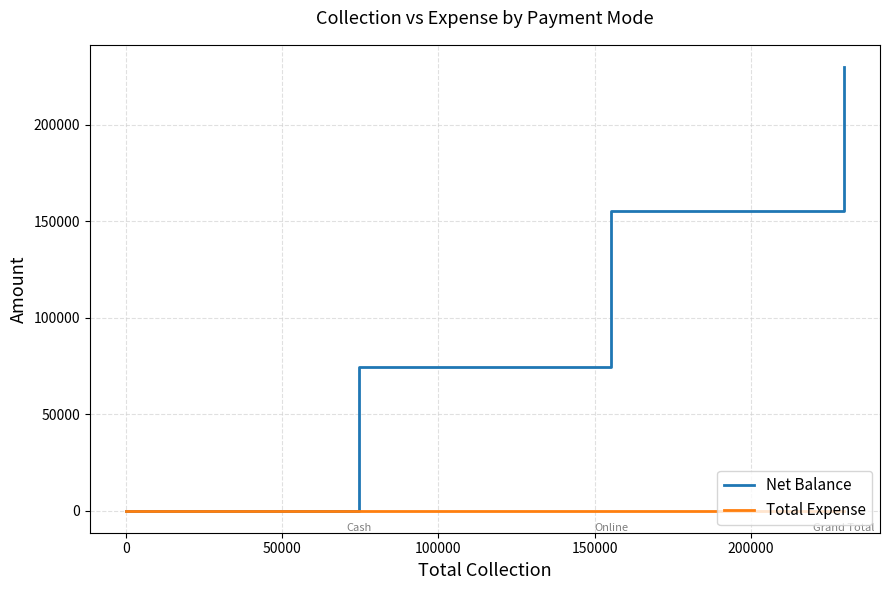

Between 150000 and 200000, which series saw the biggest shift?

Net Balance